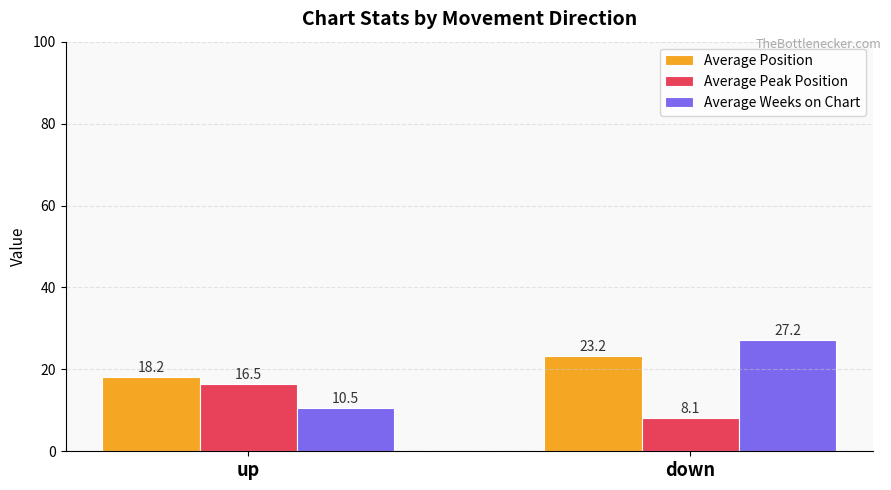

Reading right to left, transcribe all the data shown in this chart.

Average Position: down=23.2	up=18.2
Average Peak Position: down=8.1	up=16.5
Average Weeks on Chart: down=27.2	up=10.5